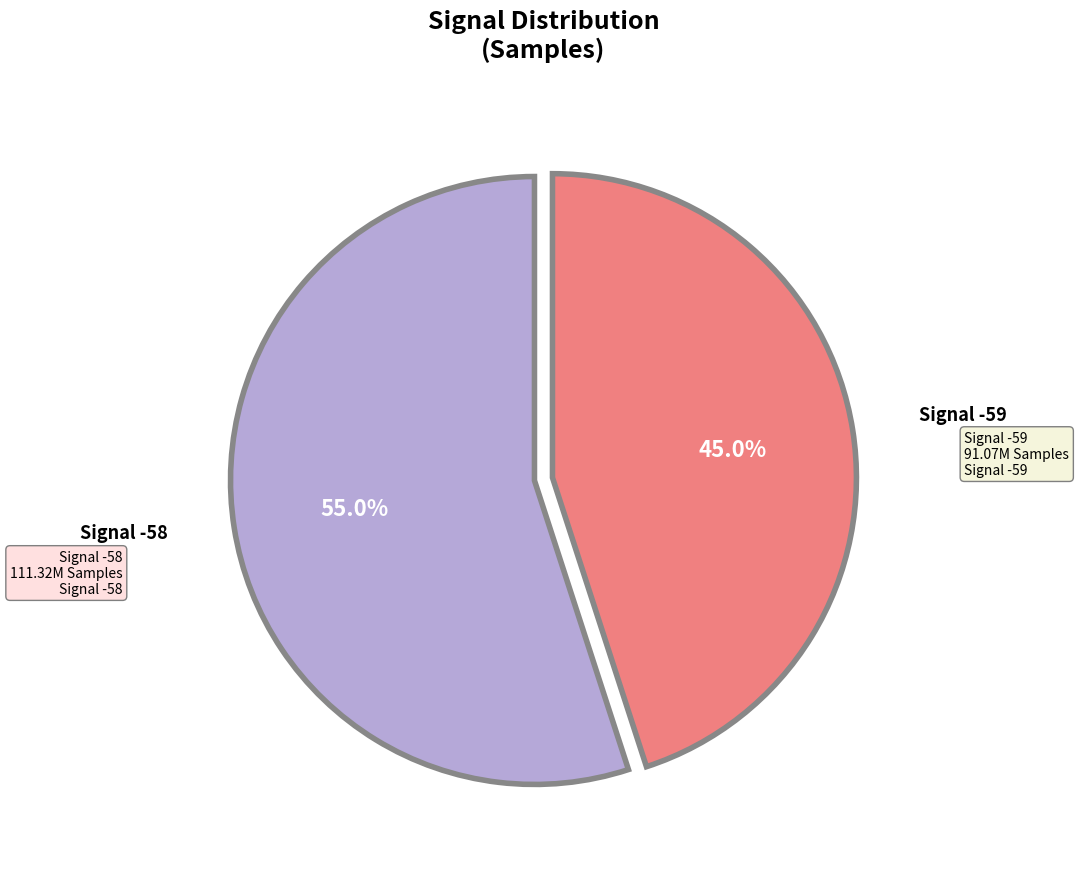

Count the number of slices in the pie.

2